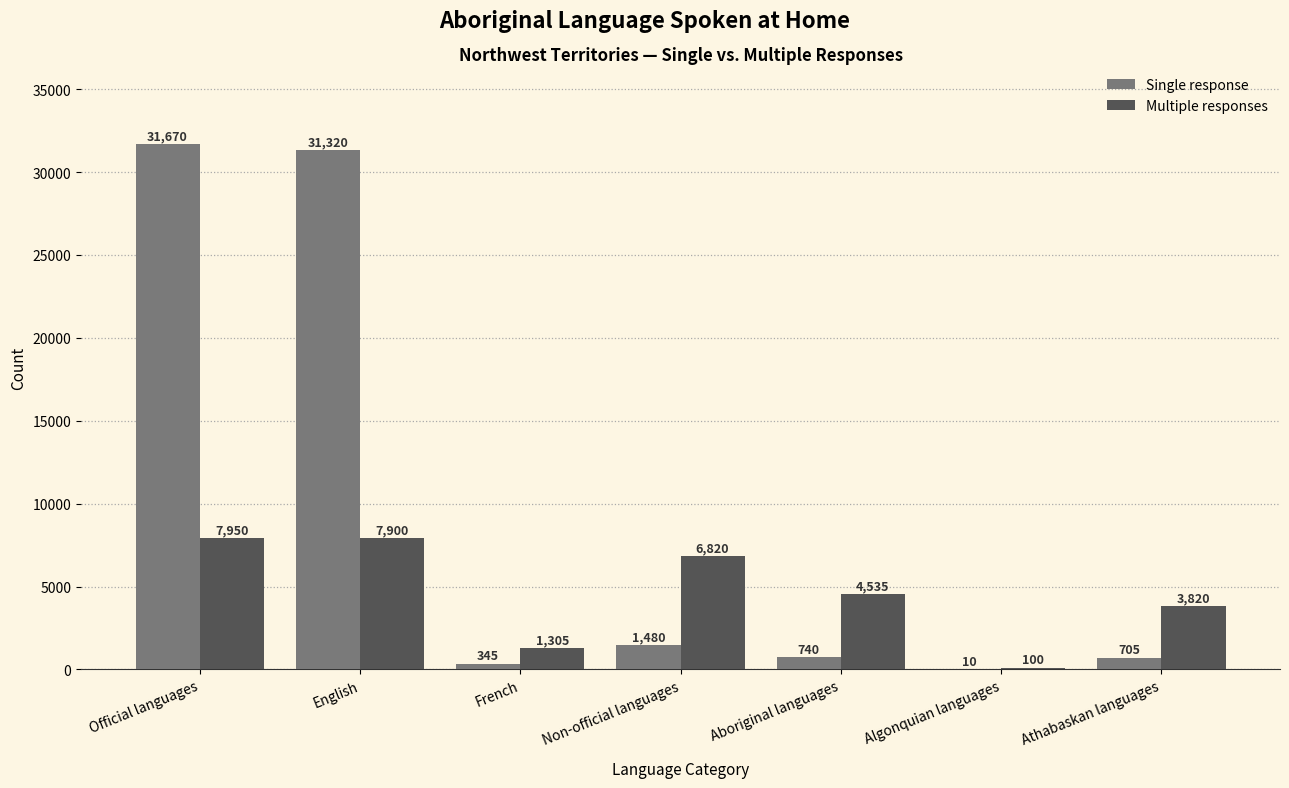

What is the greatest value displayed?

31670